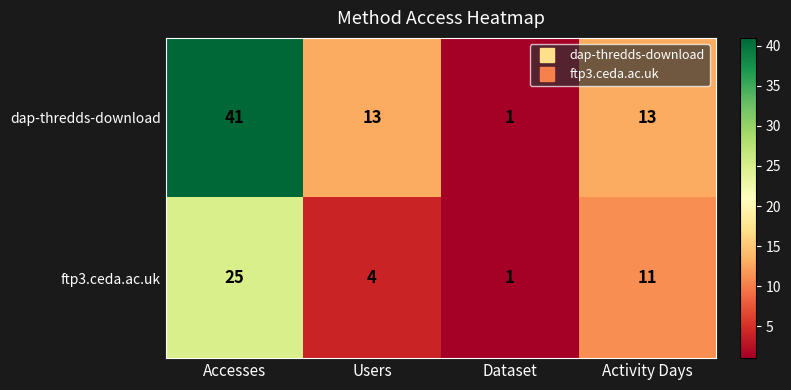

Between Dataset and Activity Days, which series saw the biggest shift?

dap-thredds-download